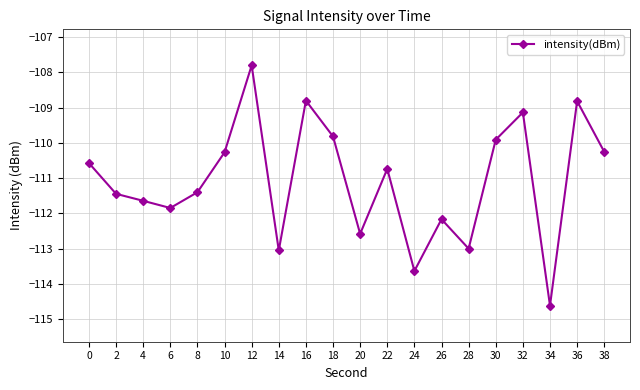

Reading right to left, what are all the values shown in this chart?

38=-110.3	36=-108.8	34=-114.6	32=-109.1	30=-109.9	28=-113.0	26=-112.2	24=-113.6	22=-110.7	20=-112.6	18=-109.8	16=-108.8	14=-113.1	12=-107.8	10=-110.3	8=-111.4	6=-111.9	4=-111.6	2=-111.4	0=-110.6